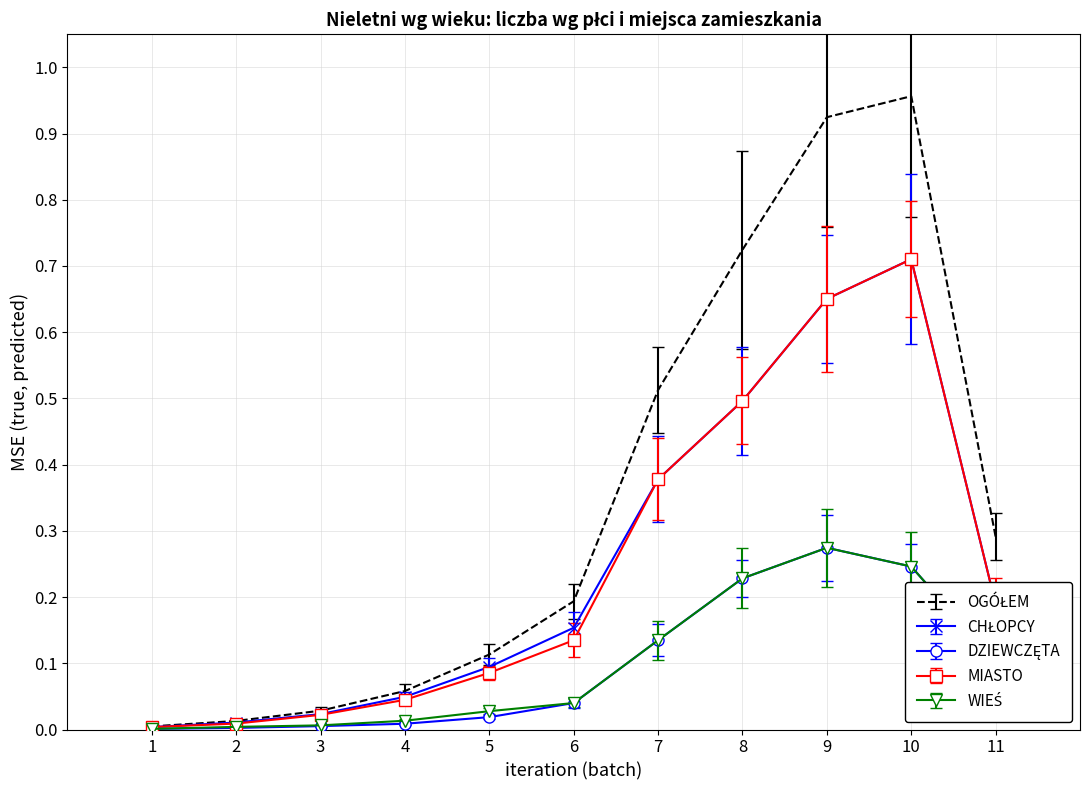

What is the total value across all series at 8?

2.2